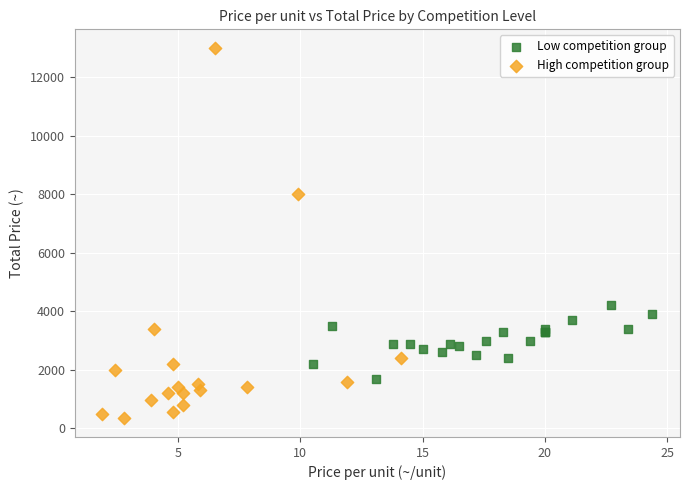

Which series contains the lowest Y value?

High competition group